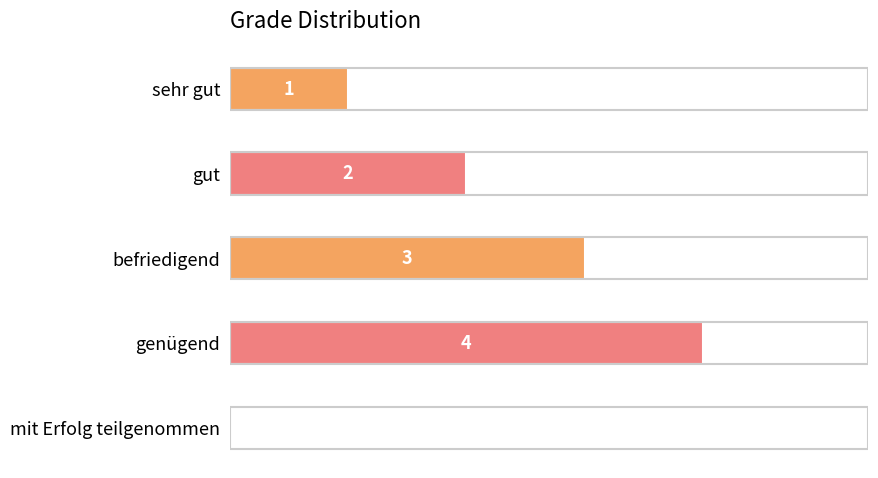

Where is the data nearest to the value 2?

gut